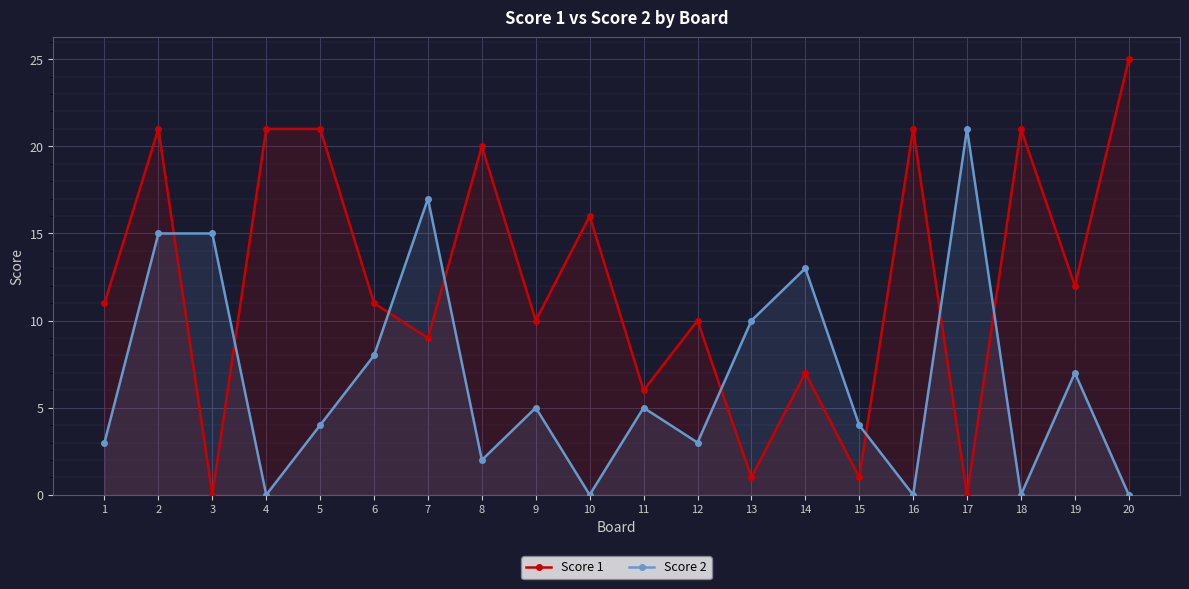

List the labels in order of Score 1 value, largest first.

20, 2, 4, 5, 16, 18, 8, 10, 19, 1, 6, 9, 12, 7, 14, 11, 13, 15, 3, 17